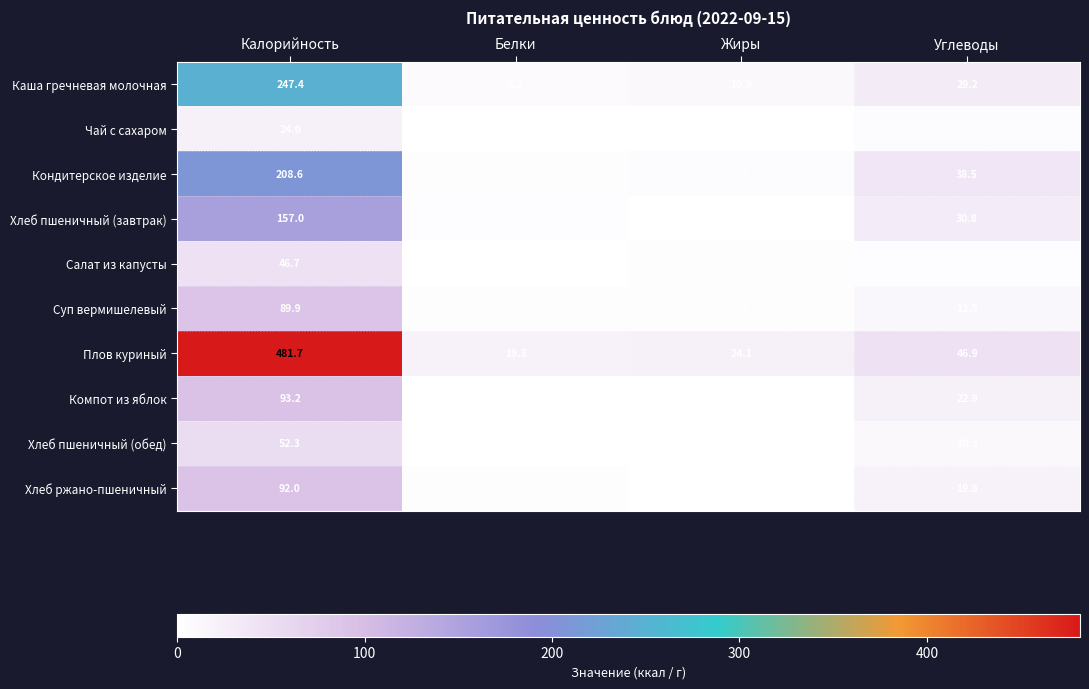

Is it true that Хлеб пшеничный (обед) equals 20.5 at Калорийность?

False